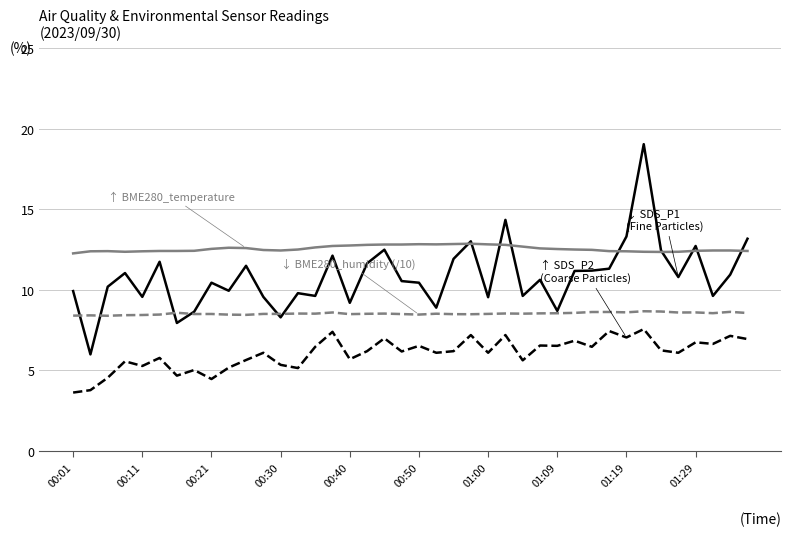

What is the greatest value displayed?

19.1